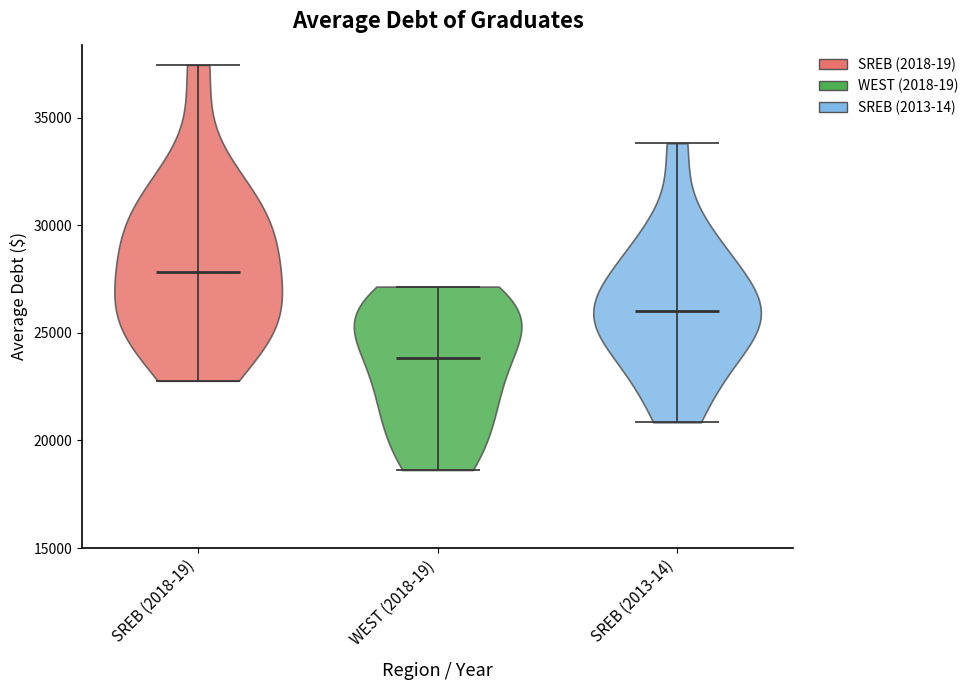

Which violin has the highest median line?

SREB (2018-19)